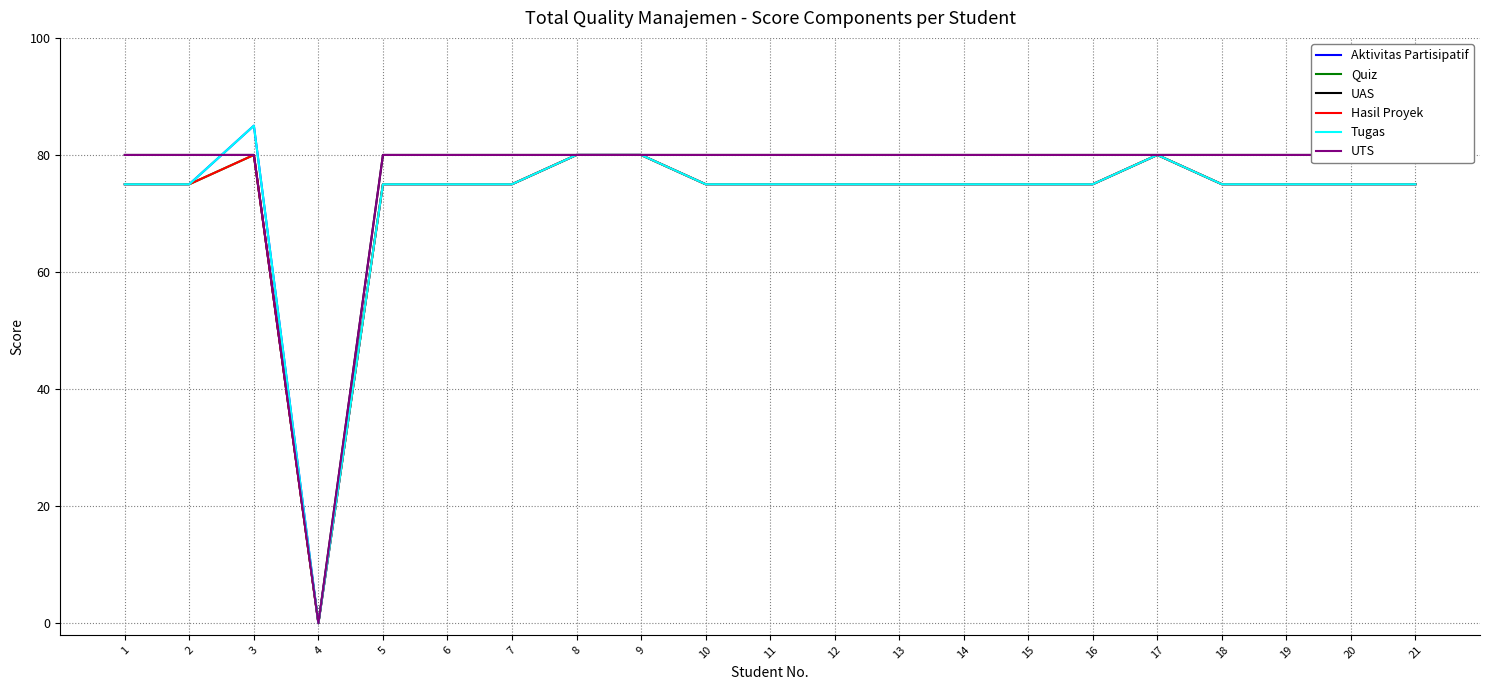

Reading left to right, transcribe all the data shown in this chart.

Aktivitas Partisipatif: 75	75	85	0	75	75	75	80	80	75	75	75	75	75	75	75	80	75	75	75	75
Quiz: 75	75	80	0	75	75	75	80	80	75	75	75	75	75	75	75	80	75	75	75	75
UAS: 80	80	80	0	80	80	80	80	80	80	80	80	80	80	80	80	80	80	80	80	80
Hasil Proyek: 75	75	80	0	75	75	75	80	80	75	75	75	75	75	75	75	80	75	75	75	75
Tugas: 75	75	85	0	75	75	75	80	80	75	75	75	75	75	75	75	80	75	75	75	75
UTS: 80	80	80	0	80	80	80	80	80	80	80	80	80	80	80	80	80	80	80	80	80